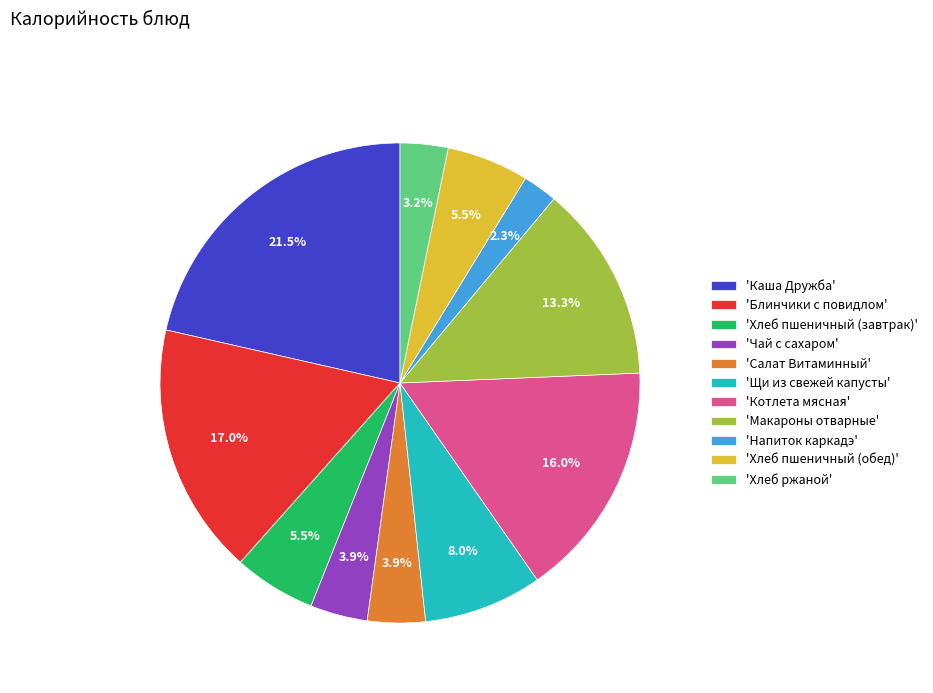

Which category has the smallest portion of the pie?

'Напиток каркадэ'